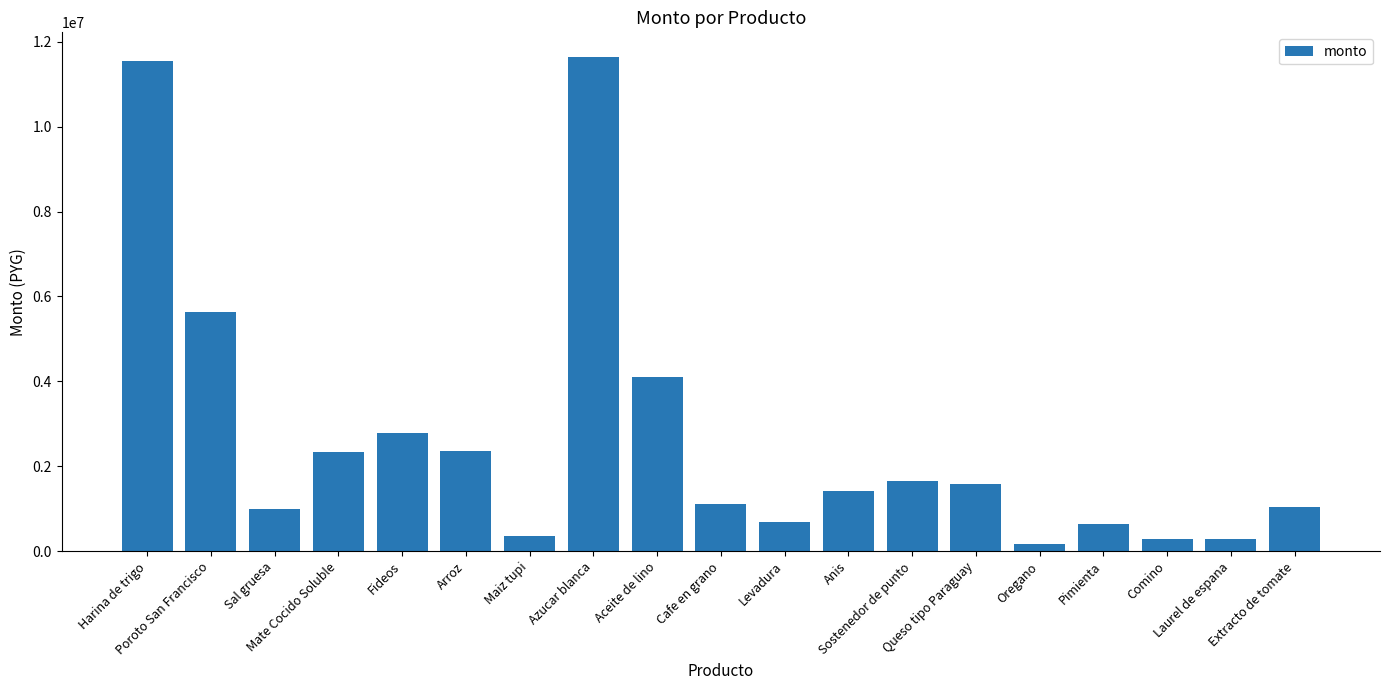

What is the value of the 7th bar from the left?

369600